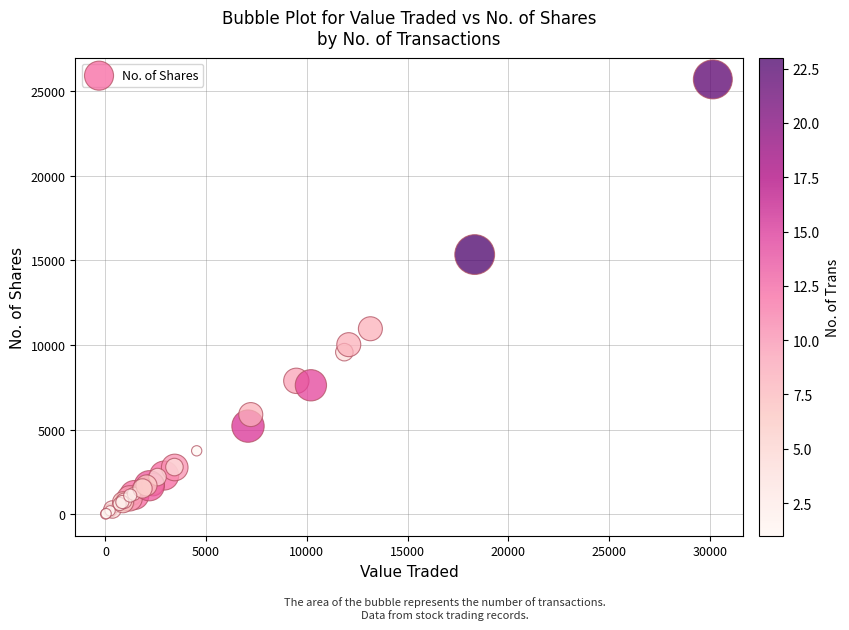

What Y value in the scatter plot is closest to 12855?

10961